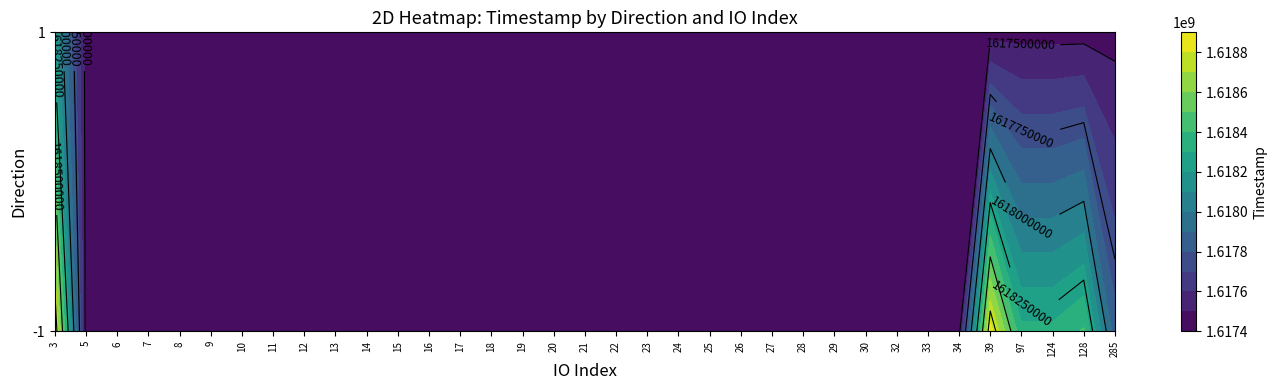

List the labels in order of -1 value, largest first.

3, 39, 128, 124, 97, 285, 5, 6, 7, 8, 9, 10, 11, 12, 13, 14, 15, 16, 17, 18, 19, 20, 21, 22, 23, 24, 25, 26, 27, 28, 29, 30, 32, 33, 34